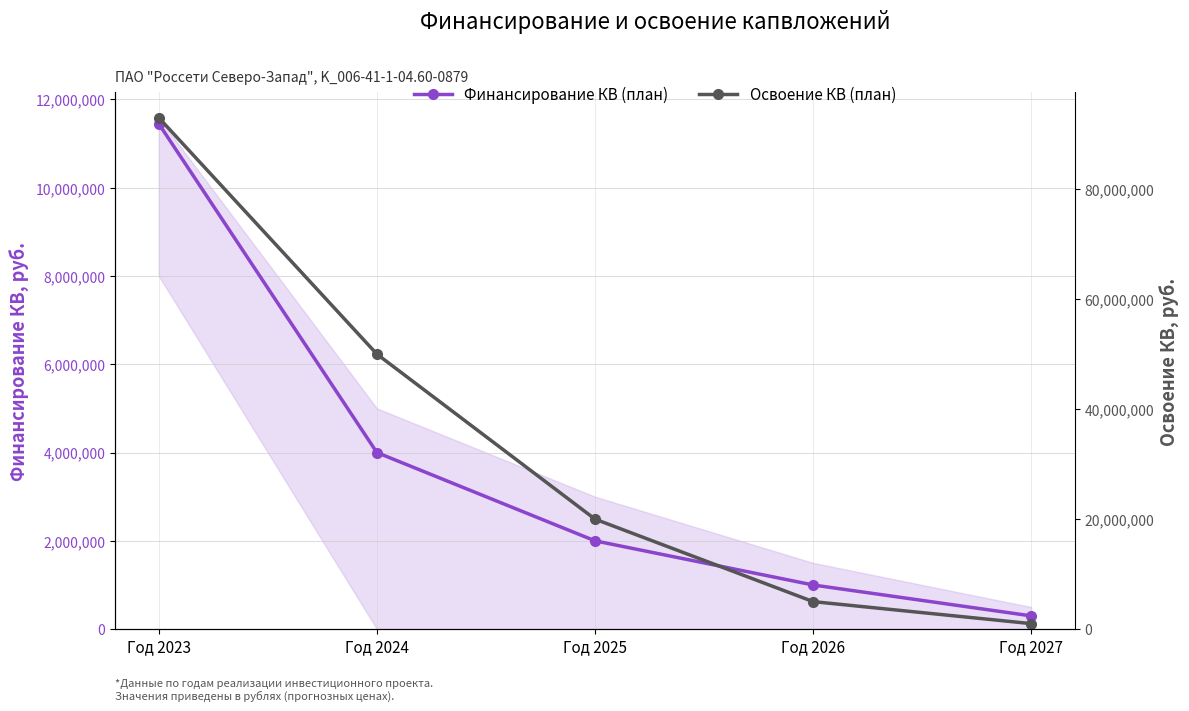

True or false: Финансирование КВ (план) and Освоение КВ (план) intersect in this chart.

False